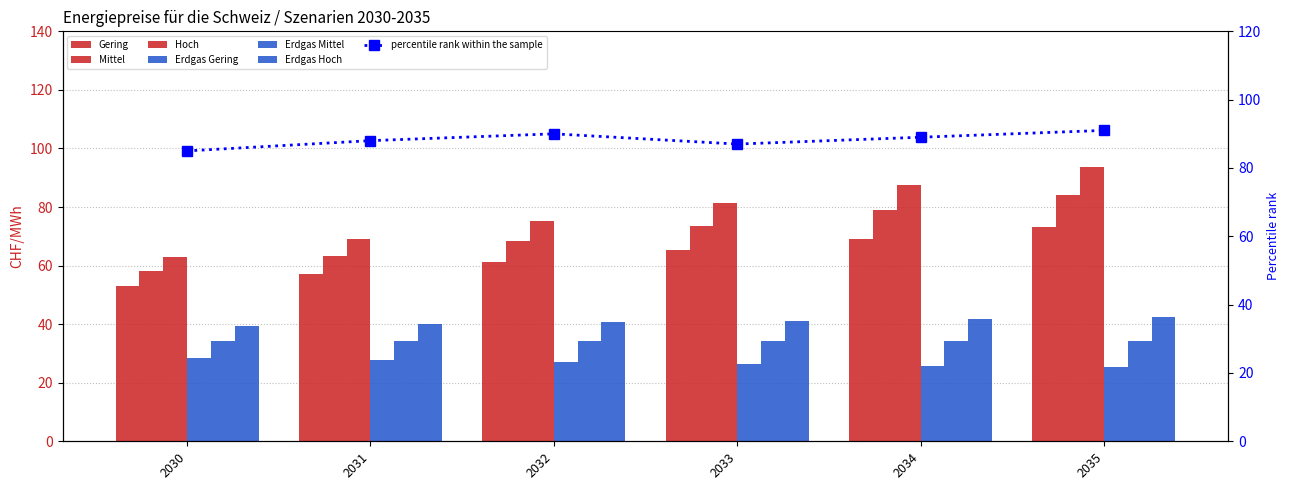

Which label corresponds to the smallest value in the chart?

2035